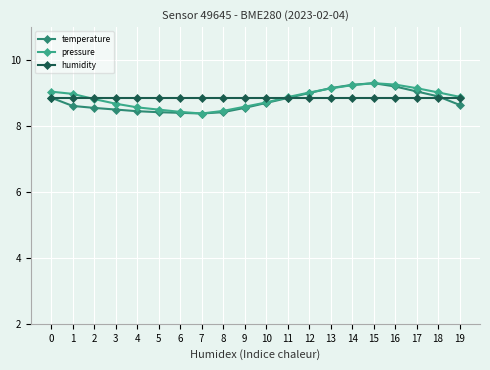

What is the average value of the humidity series?

8.8